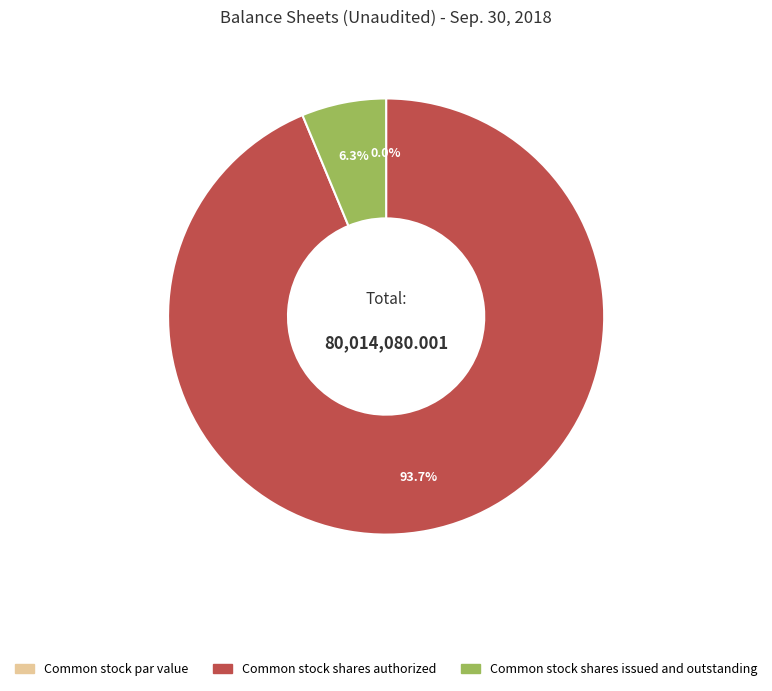

What is the majority slice?

Common stock shares authorized